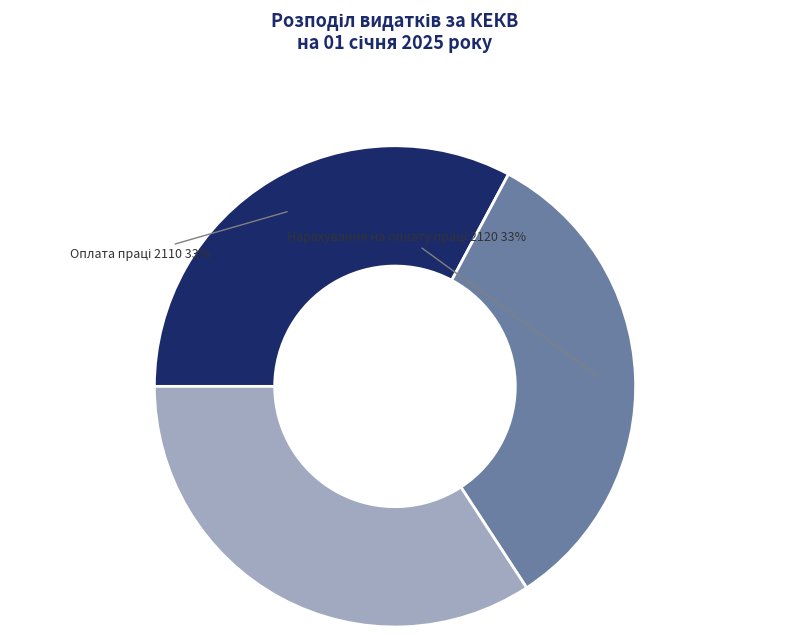

To the nearest percent, what is the average slice percentage?

33%